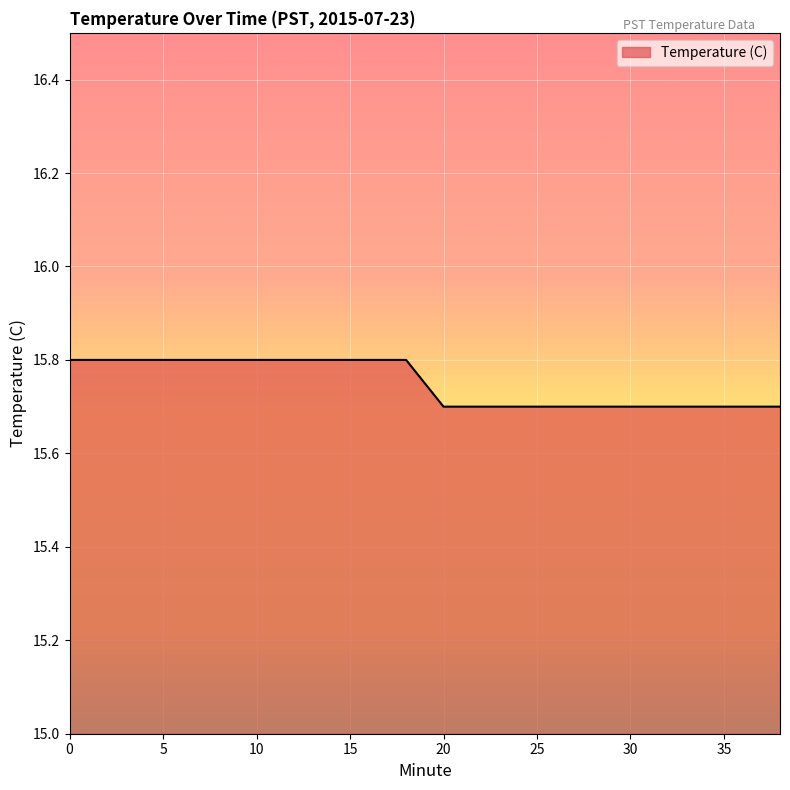

Count the number of data series in this chart.

1